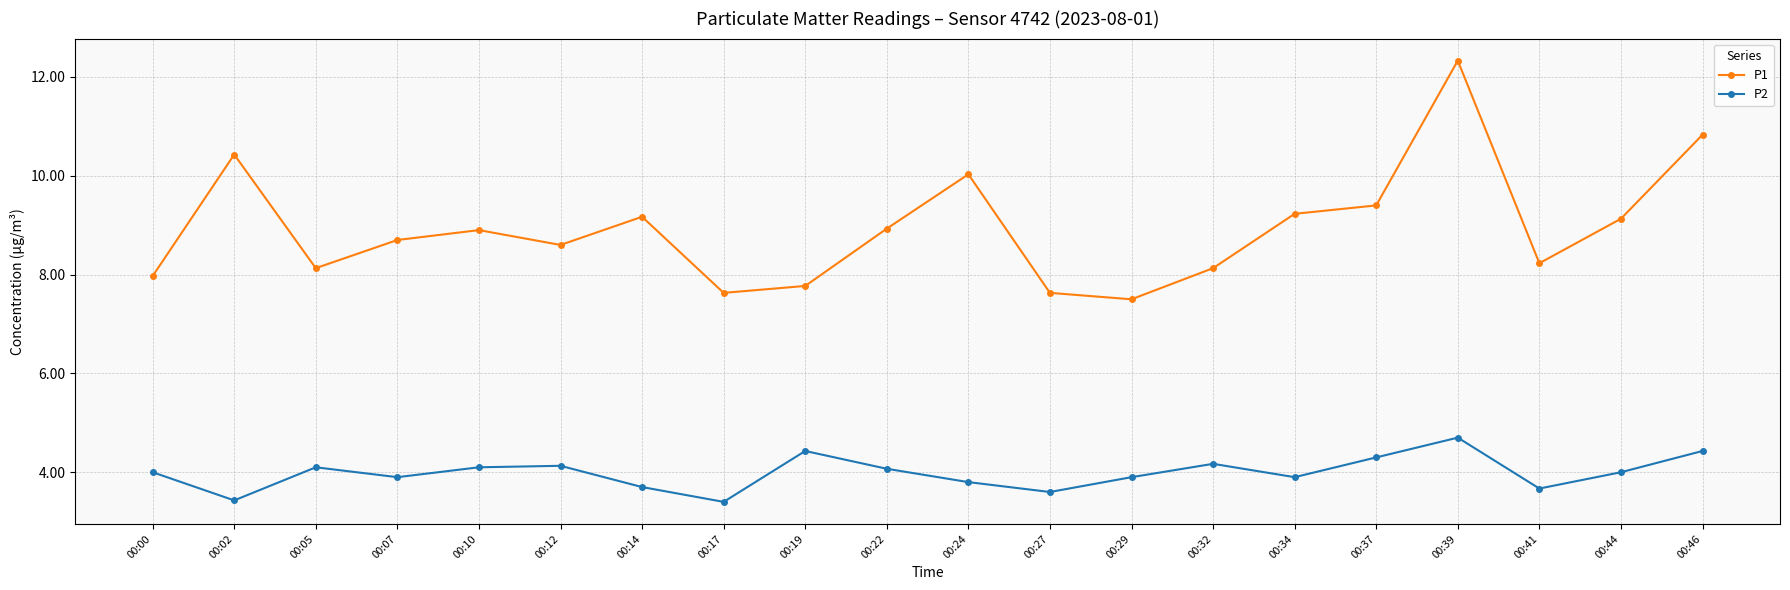

True or false: P1 and P2 cross at least once.

False